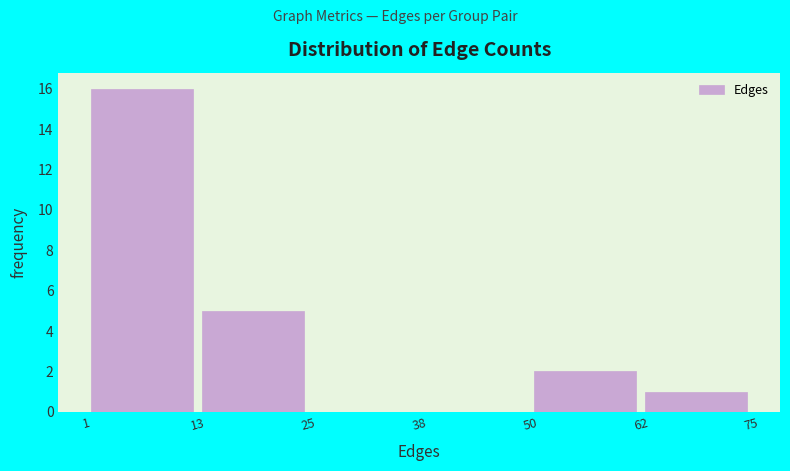

Reading left to right, list every bar in this chart as the range it spans on the x-axis followed by its height. The values are not printed on the chart, so give them approximately, as read against the axis.

1 to 13: 16
13 to 25: 5
25 to 38: 0
38 to 50: 0
50 to 62: 2
62 to 75: 1